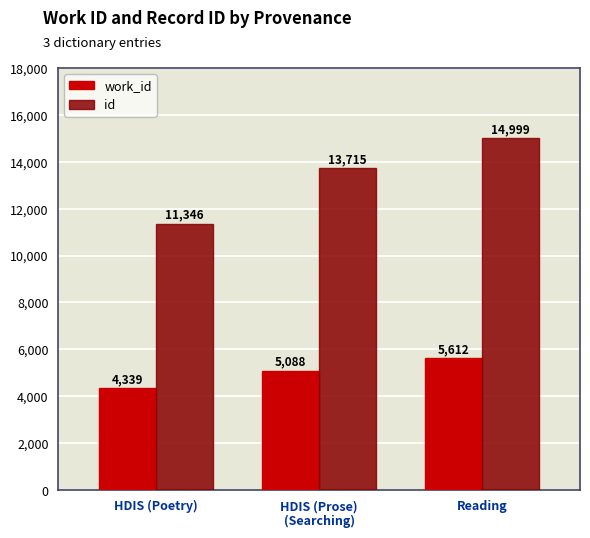

Which label corresponds to the largest value in the chart?

Reading